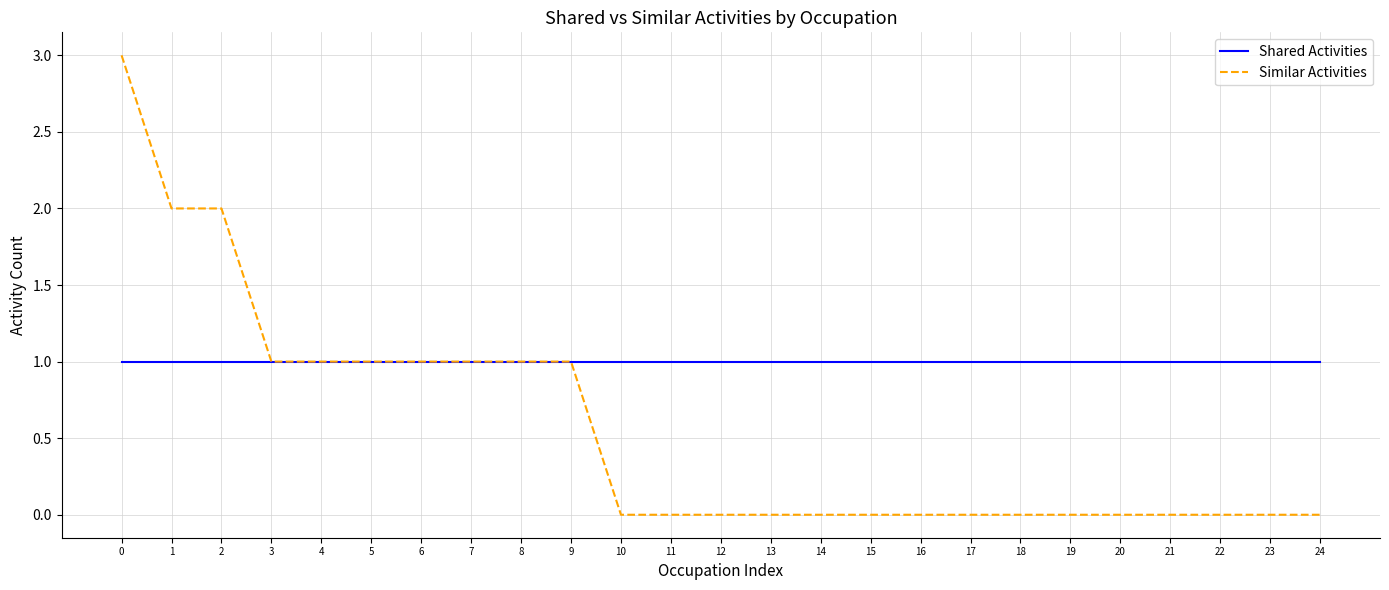

What is the total value across all series at 13?

1